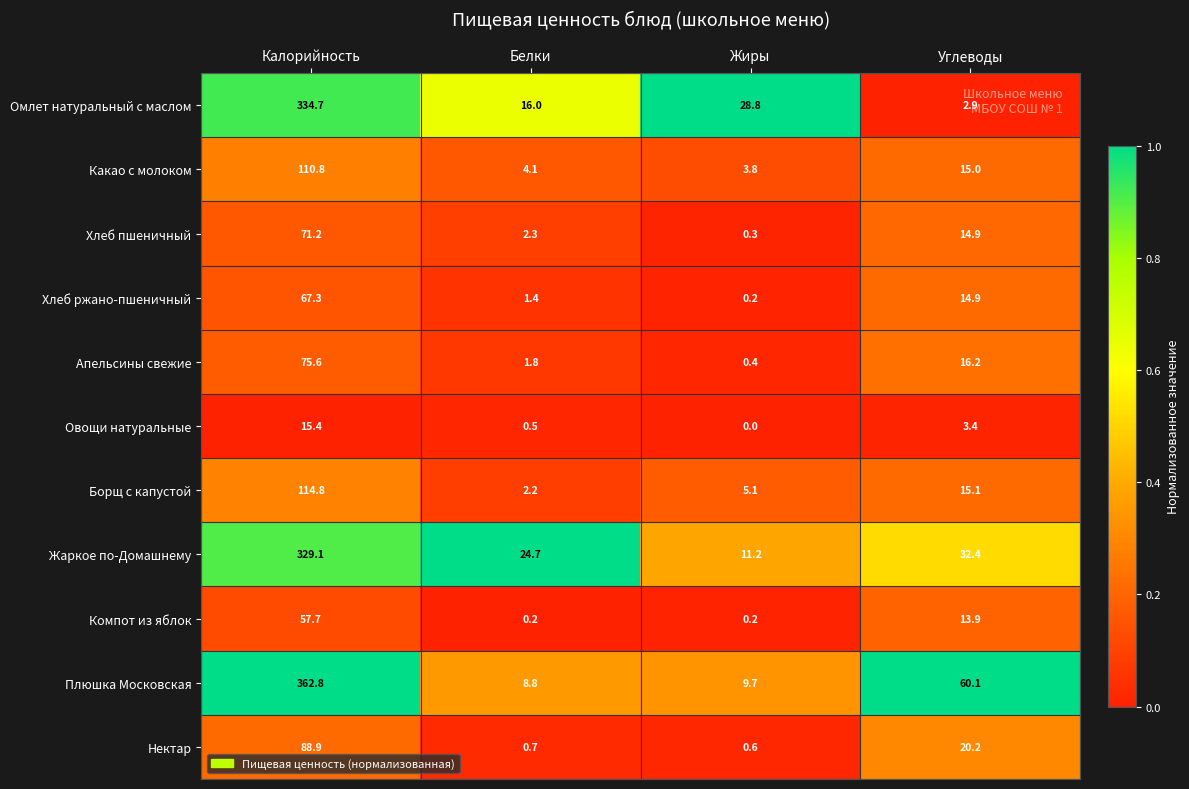

Which series has the widest spread of values?

Плюшка Московская